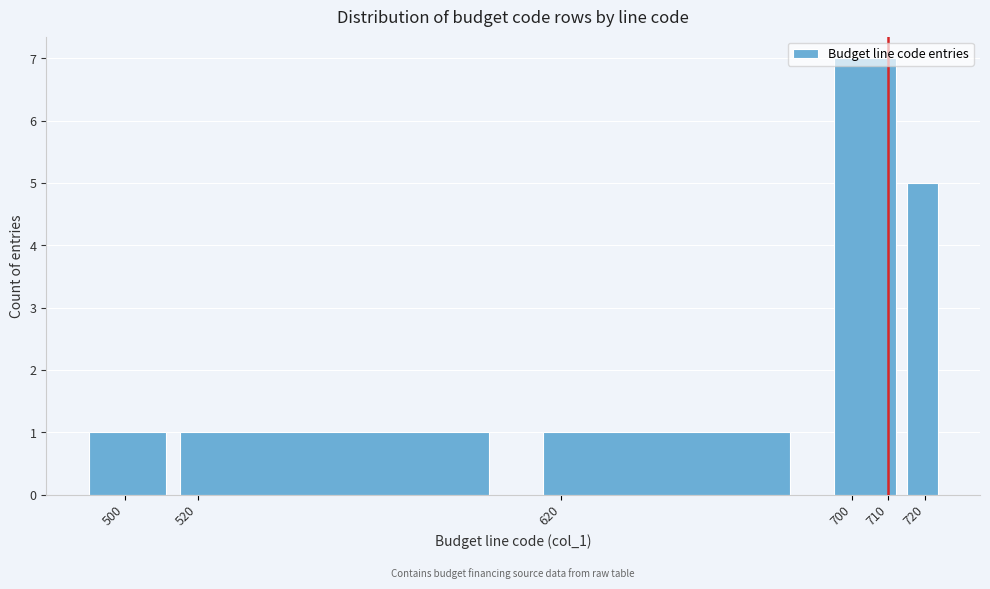

How tall is the bar that spans 615 to 695 on the x-axis? The values are not printed on the chart, so give them approximately, as read against the axis.

1